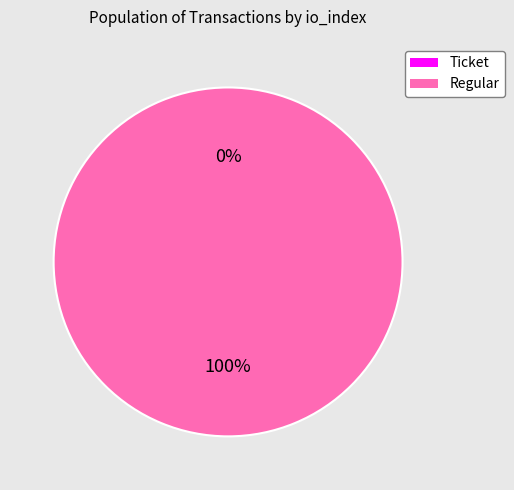

Which slice is the smallest?

Ticket (io_index=0)